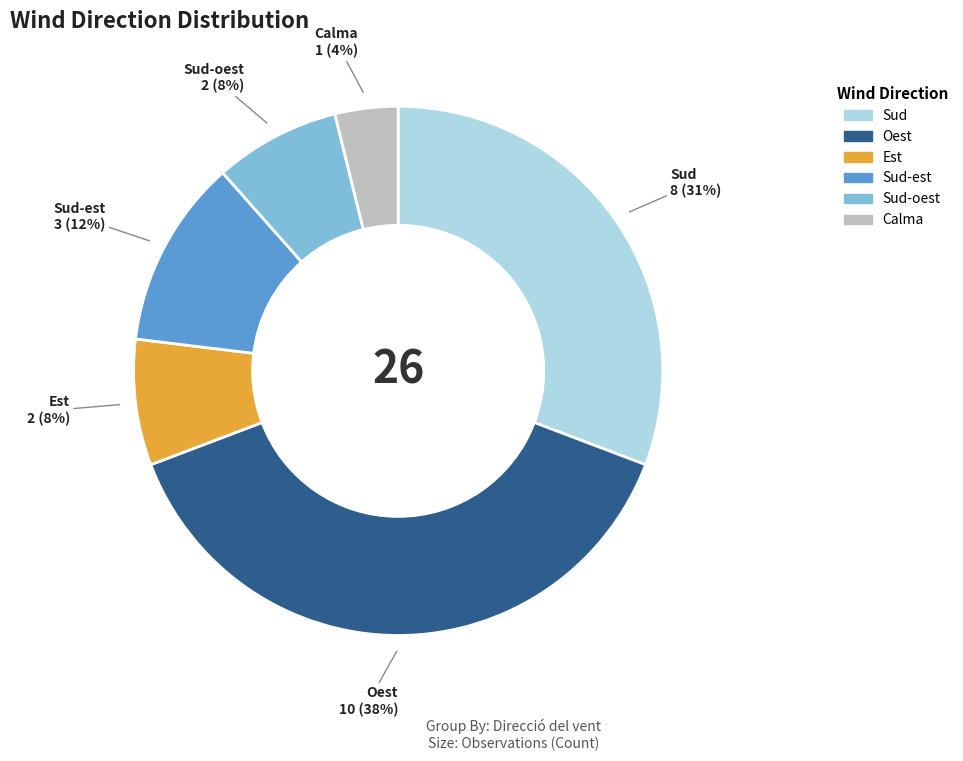

Is Sud the majority of the pie?

No